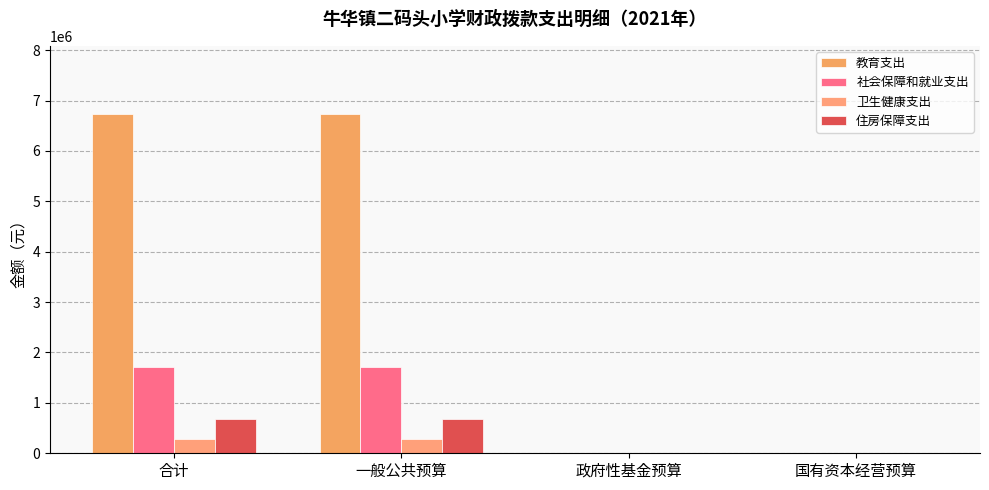

How many data points does each series have?

4